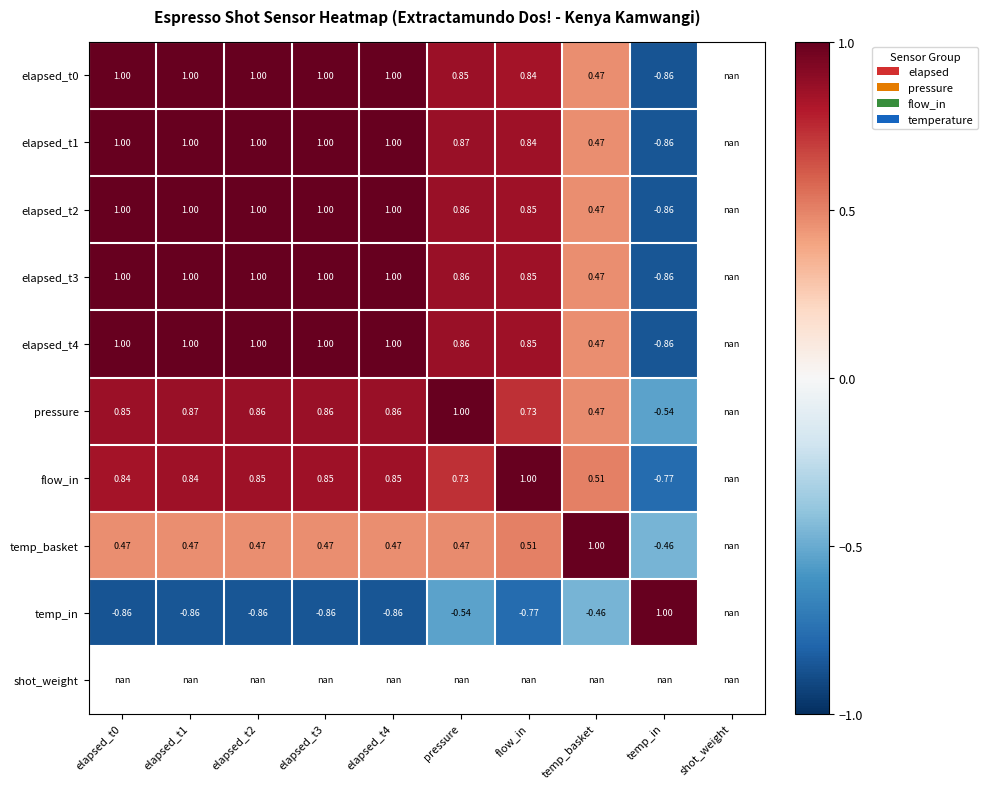

What is the sum of the pressure values at pressure and temp_basket?

1.5